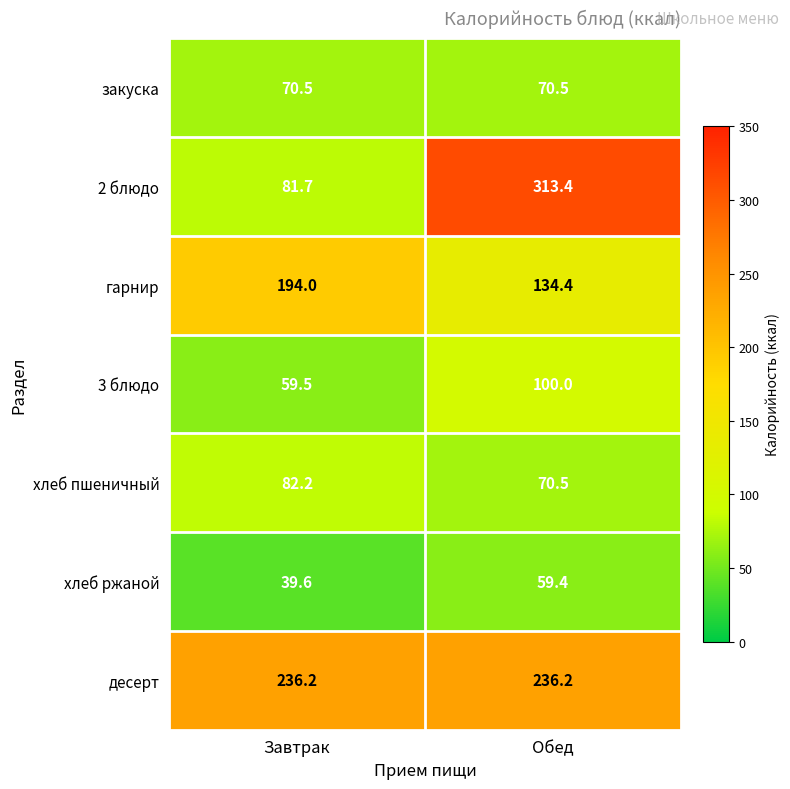

What value does the 3 блюдо series have at Завтрак?

59.5